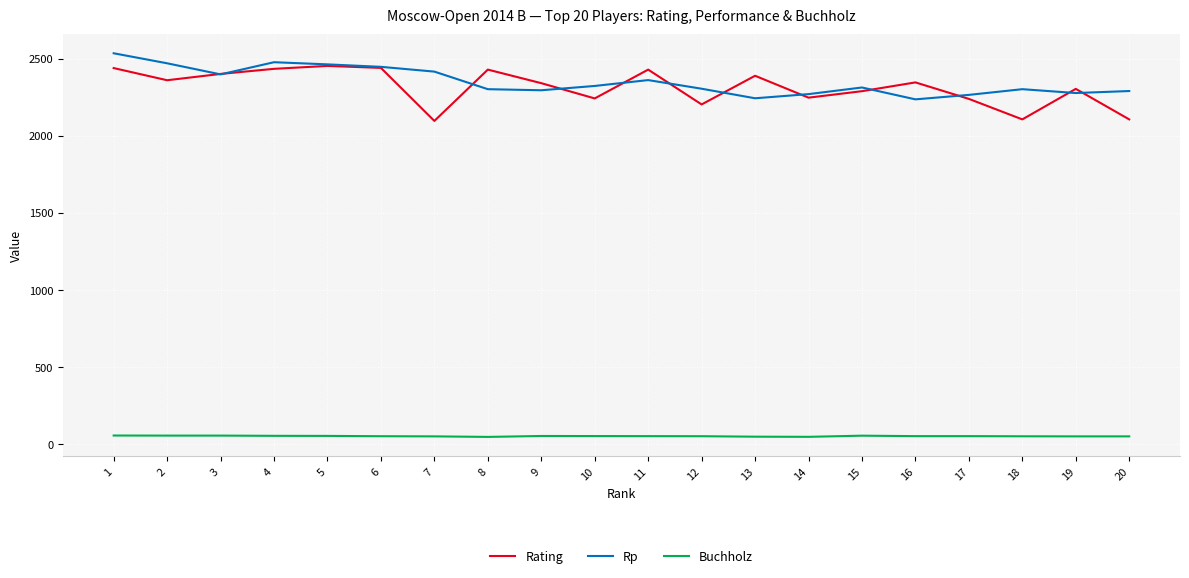

What is the maximum value shown in the chart?

2534.0